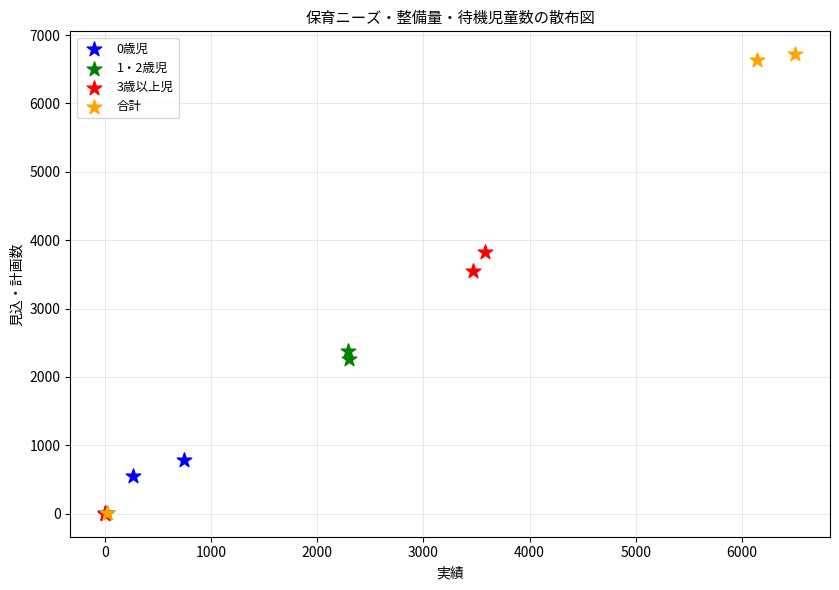

Which series has the largest Y range (max minus min)?

合計